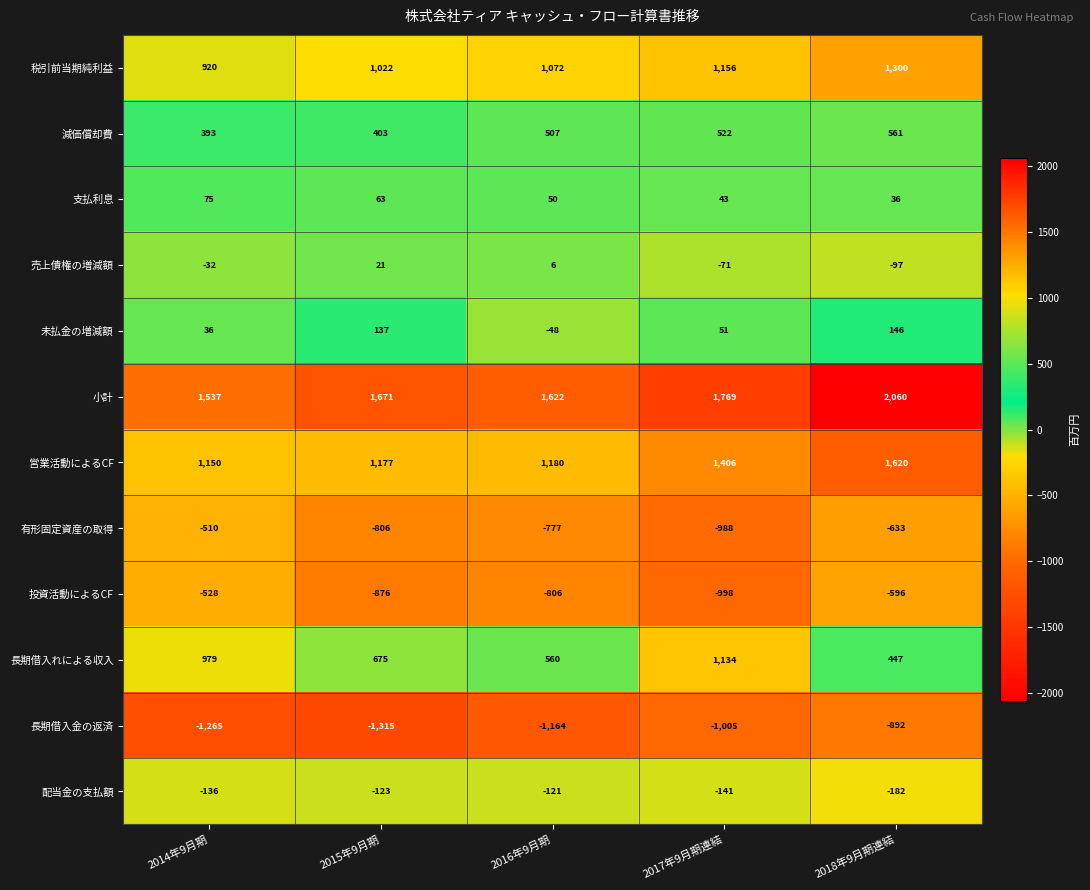

Which category has the highest value across all series?

2018年9月期連結